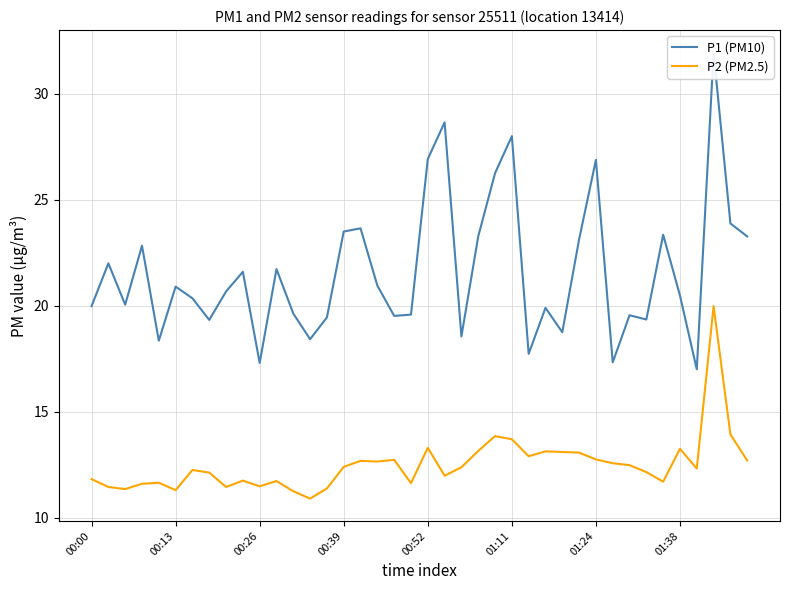

Which label corresponds to the smallest value in the chart?

13